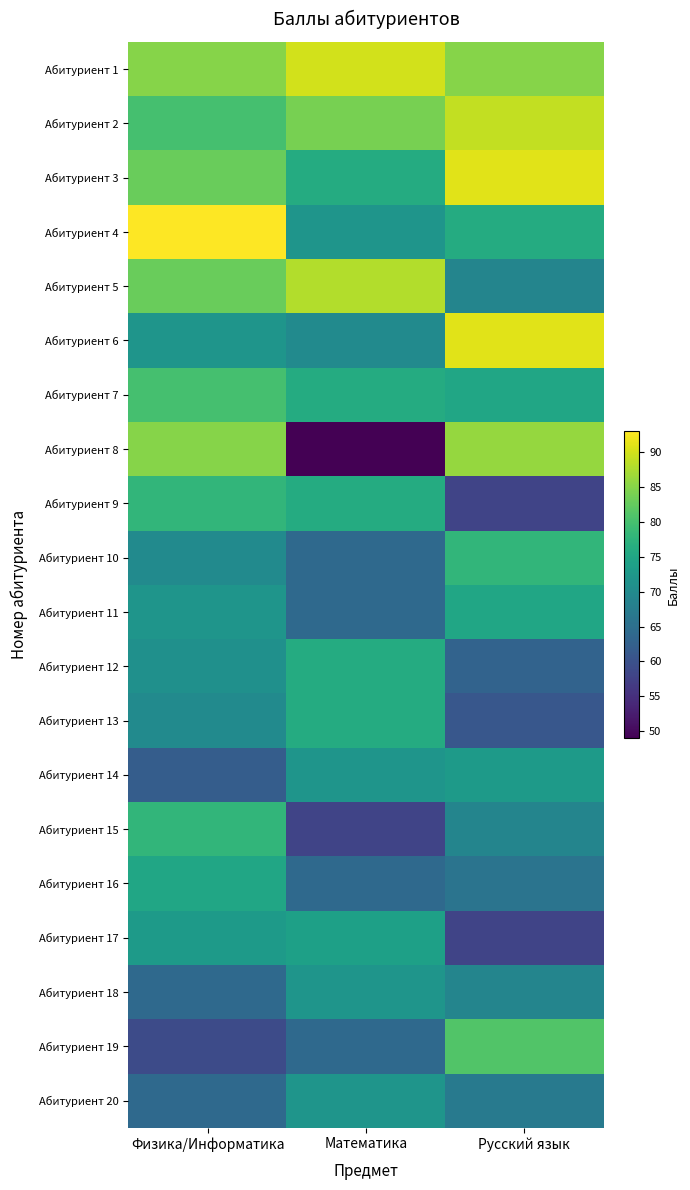

At Физика/Информатика, list the series in order from smallest to largest.

Абитуриент 19, Абитуриент 14, Абитуриент 18, Абитуриент 20, Абитуриент 10, Абитуриент 13, Абитуриент 12, Абитуриент 6, Абитуриент 11, Абитуриент 17, Абитуриент 16, Абитуриент 9, Абитуриент 15, Абитуриент 2, Абитуриент 7, Абитуриент 3, Абитуриент 5, Абитуриент 1, Абитуриент 8, Абитуриент 4